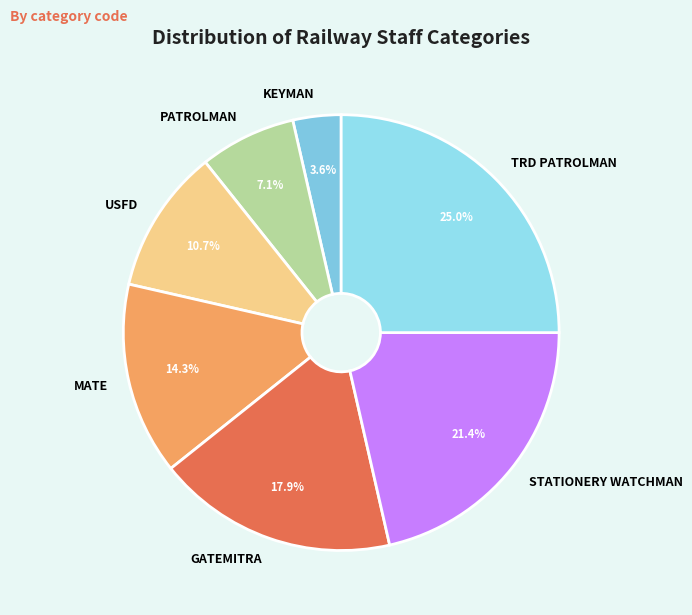

Is it true that TRD PATROLMAN is 30% of the pie?

False